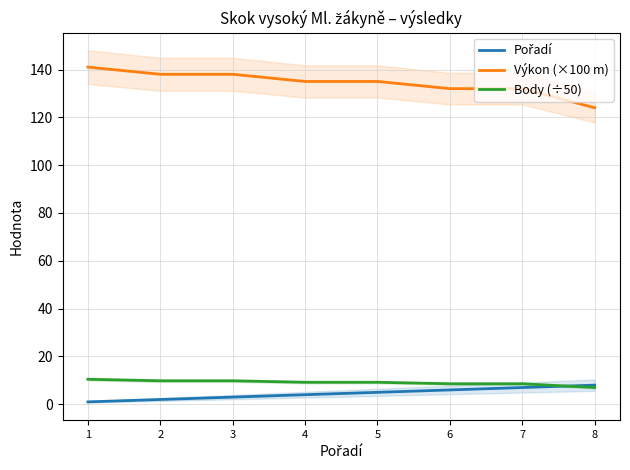

What is the difference between the second highest and minimum values in the Výkon (×100 m) series?

14.0